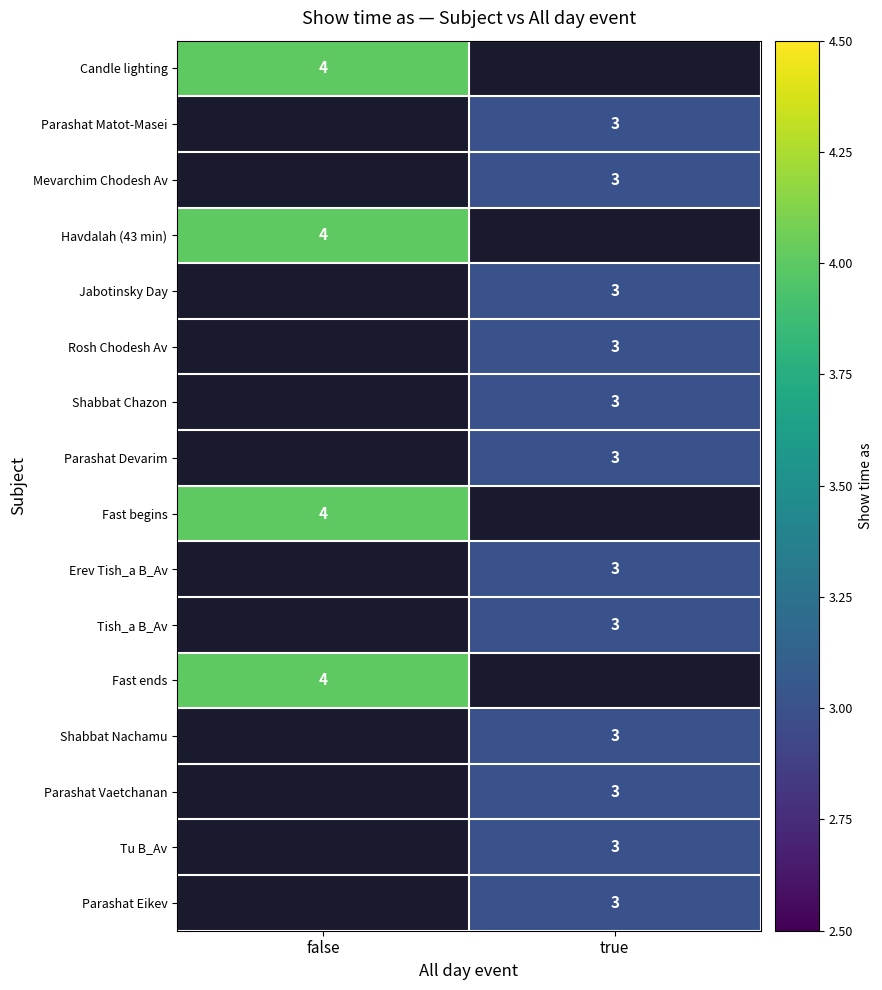

The value of Candle lighting at false is 4. True or false?

True